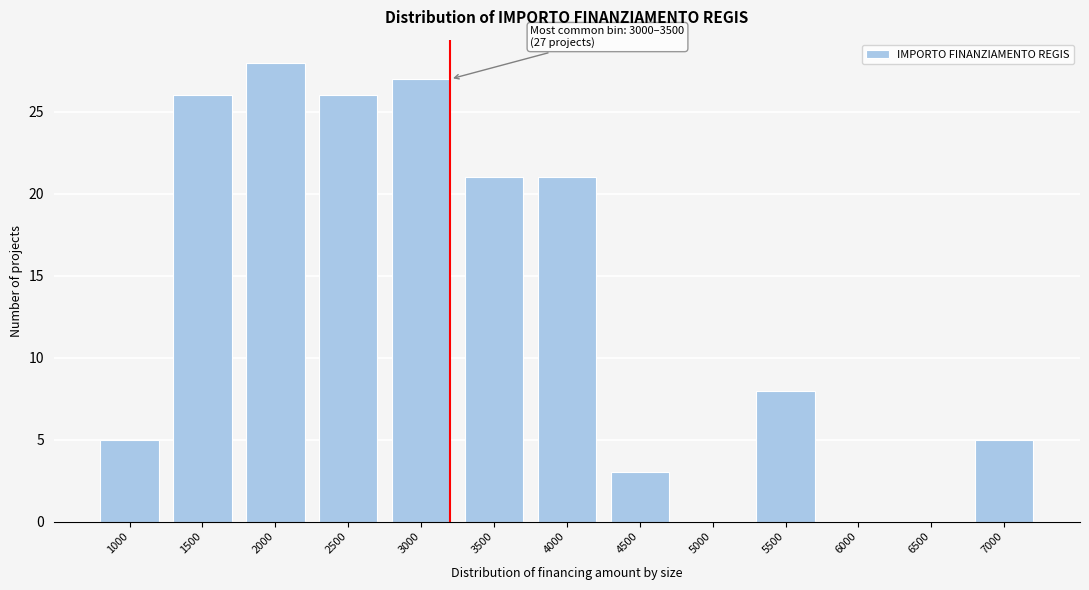

Reading left to right, extract all data points from this chart.

1000=5	1500=26	2000=28	2500=26	3000=27	3500=21	4000=21	4500=3	5000=0	5500=8	6000=0	6500=0	7000=5